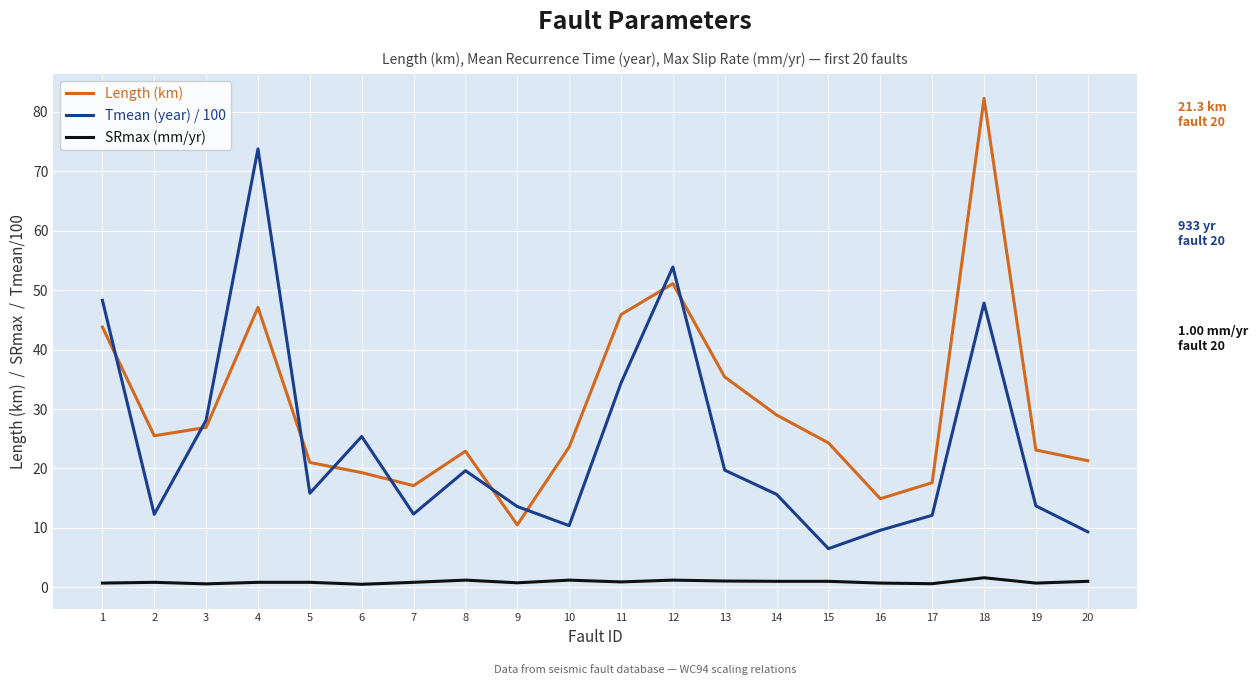

True or false: SRmax (mm/yr) has a value of 0.6 at 17.

True